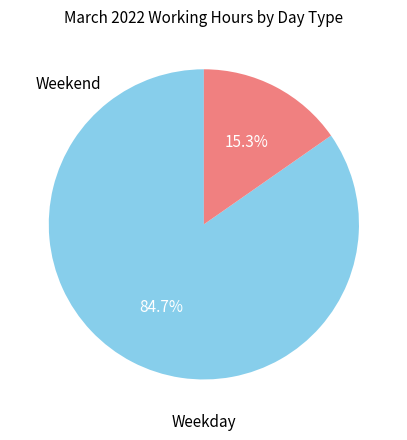

Is there any slice that represents more than half of the pie?

Yes